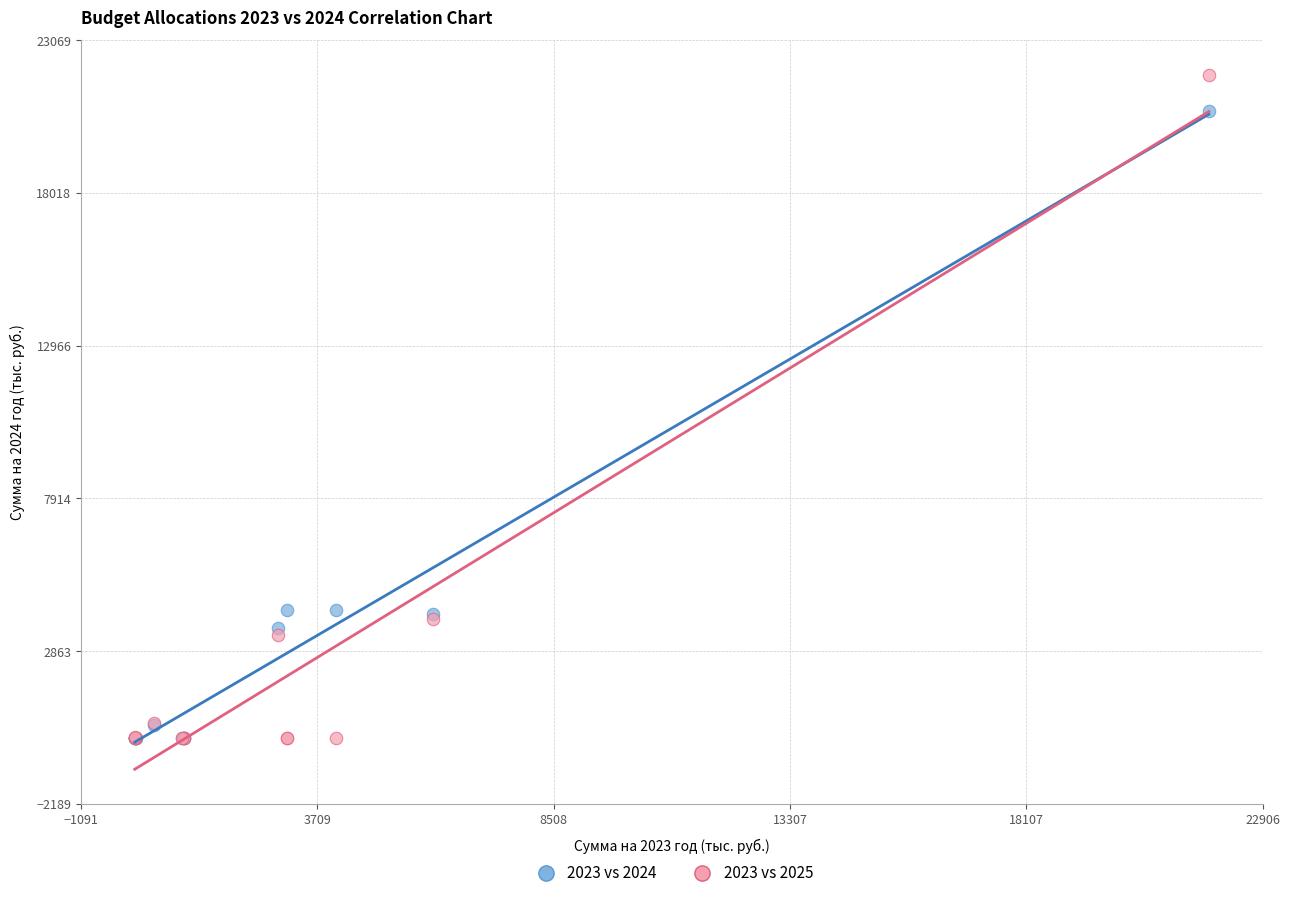

What are all the series names shown in the legend?

2023 vs 2024, 2023 vs 2025